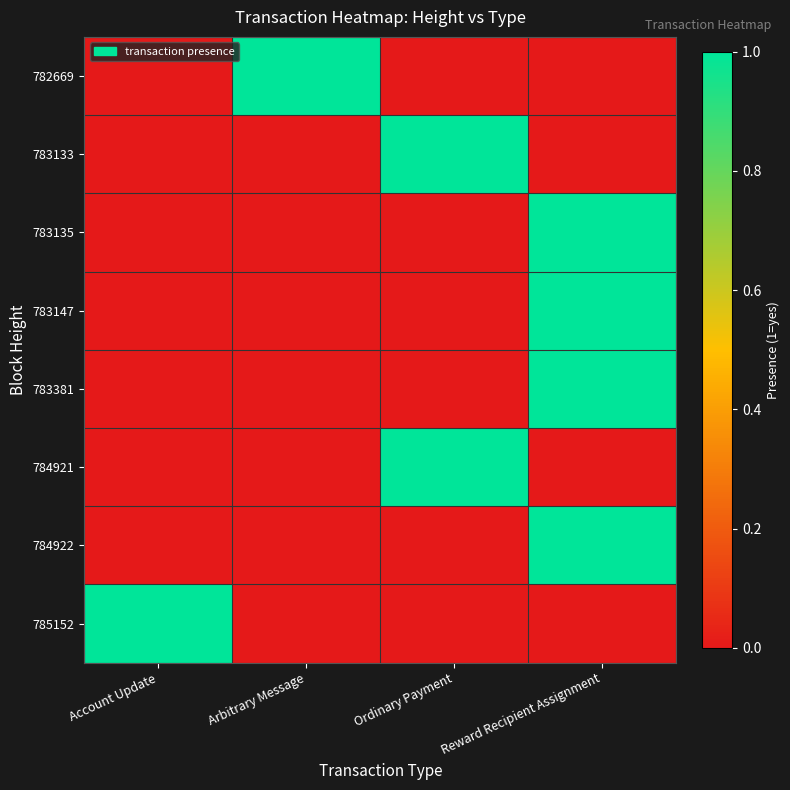

Reading left to right, what are all the values shown in this chart?

782669: Account Update=0	Arbitrary Message=1	Ordinary Payment=0	Reward Recipient Assignment=0
783133: Account Update=0	Arbitrary Message=0	Ordinary Payment=1	Reward Recipient Assignment=0
783135: Account Update=0	Arbitrary Message=0	Ordinary Payment=0	Reward Recipient Assignment=1
783147: Account Update=0	Arbitrary Message=0	Ordinary Payment=0	Reward Recipient Assignment=1
783381: Account Update=0	Arbitrary Message=0	Ordinary Payment=0	Reward Recipient Assignment=1
784921: Account Update=0	Arbitrary Message=0	Ordinary Payment=1	Reward Recipient Assignment=0
784922: Account Update=0	Arbitrary Message=0	Ordinary Payment=0	Reward Recipient Assignment=1
785152: Account Update=1	Arbitrary Message=0	Ordinary Payment=0	Reward Recipient Assignment=0